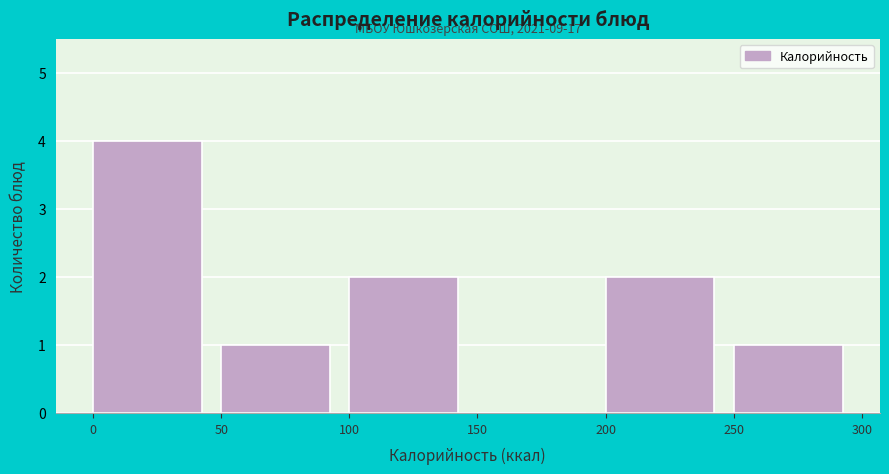

Over which range of the x-axis is the bar tallest?

0 to 50